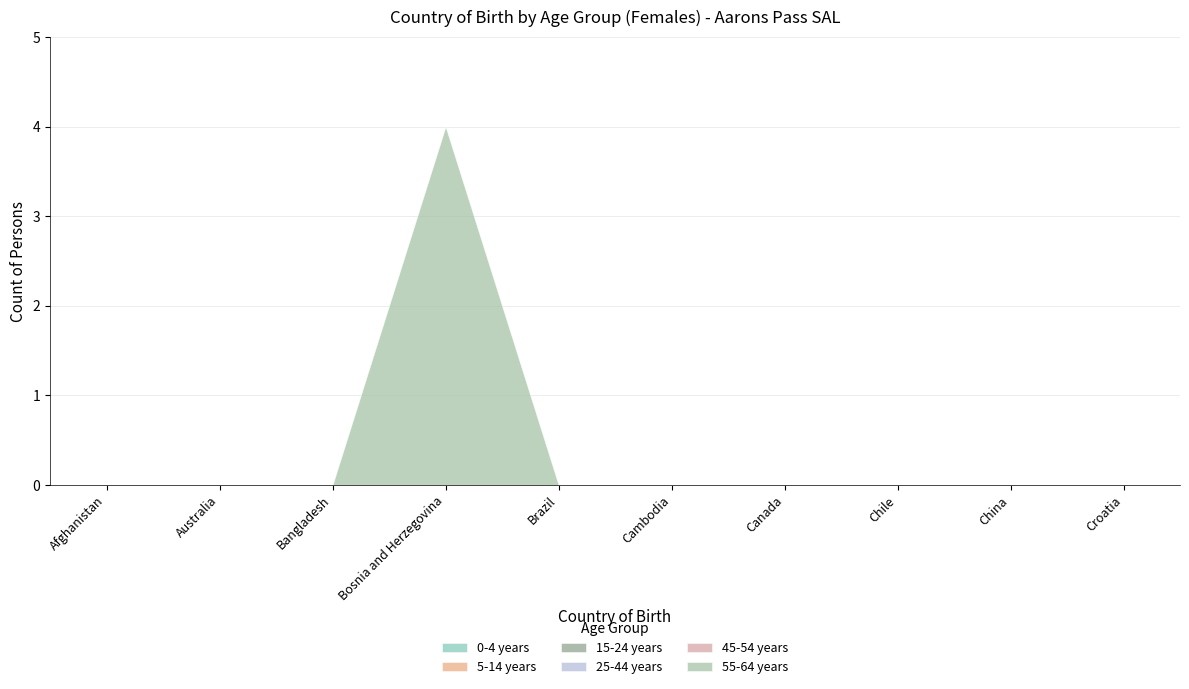

True or false: 5-14 years has more than 1 interior local peaks.

False